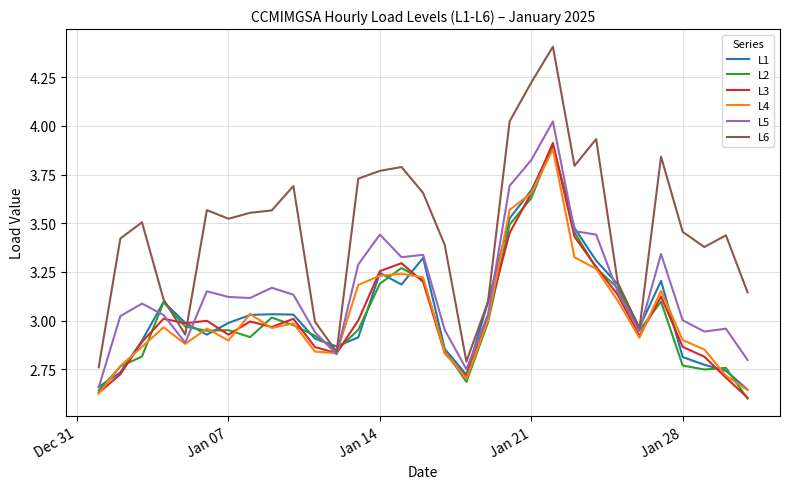

Count the number of data series in this chart.

6